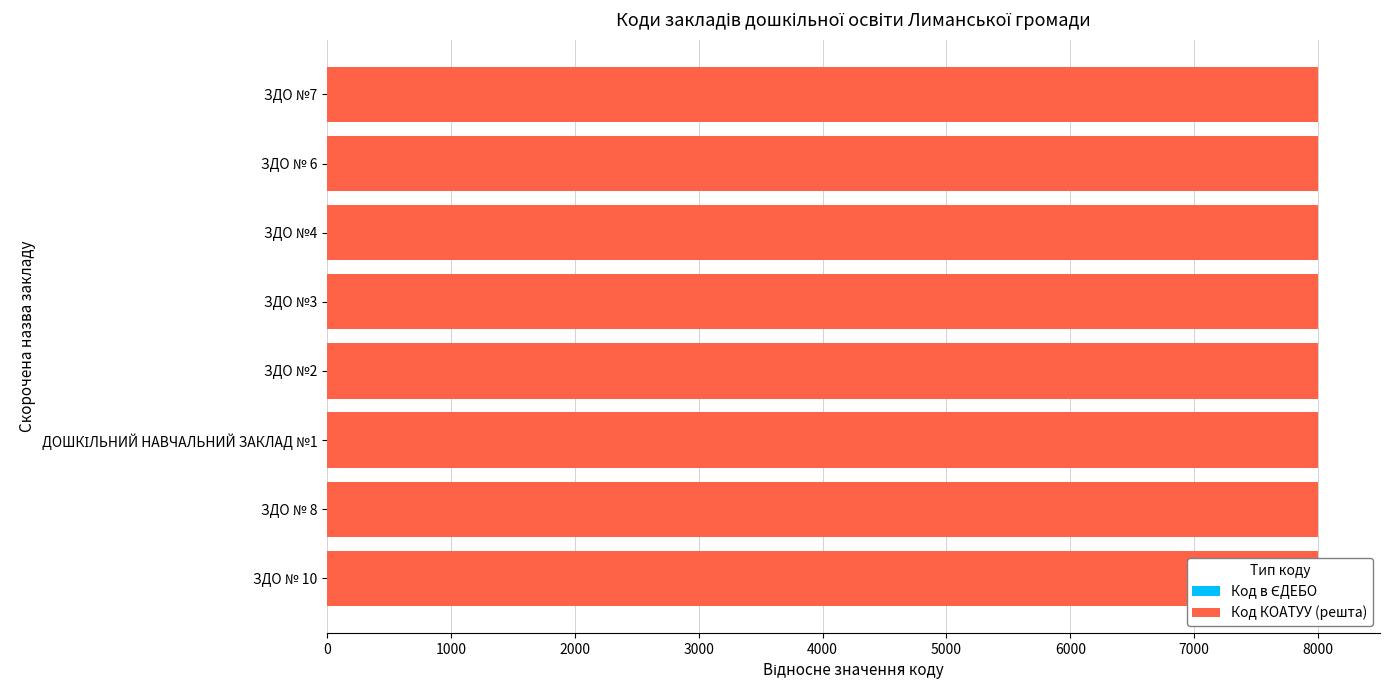

How many categories are shown in the chart?

8